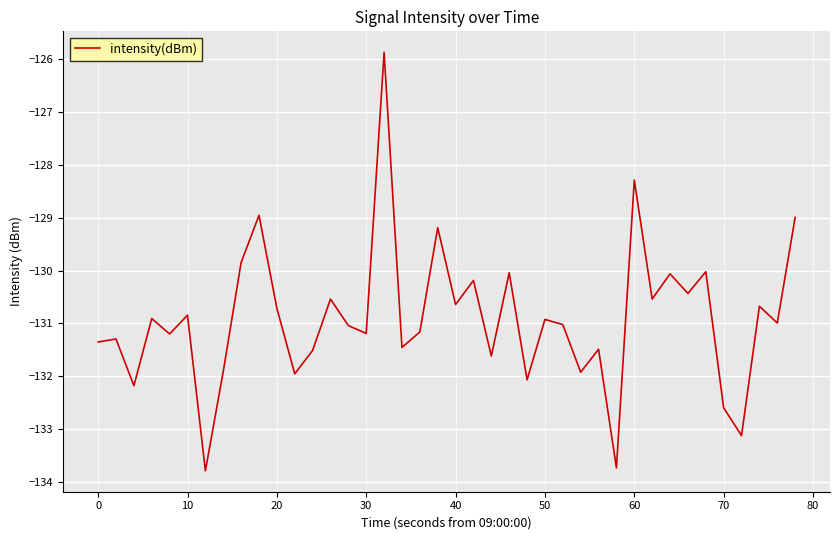

What is the difference between the maximum and minimum values?

7.9